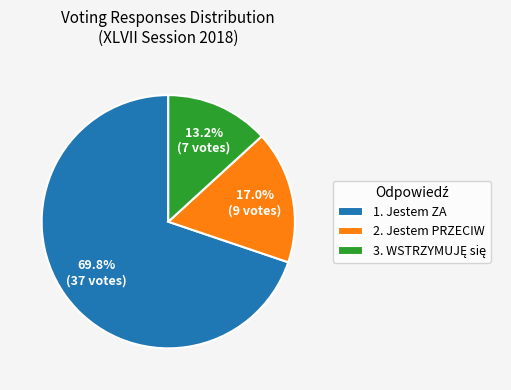

What is the ratio of the value at 1. Jestem ZA to the value at 2. Jestem PRZECIW?

4.1